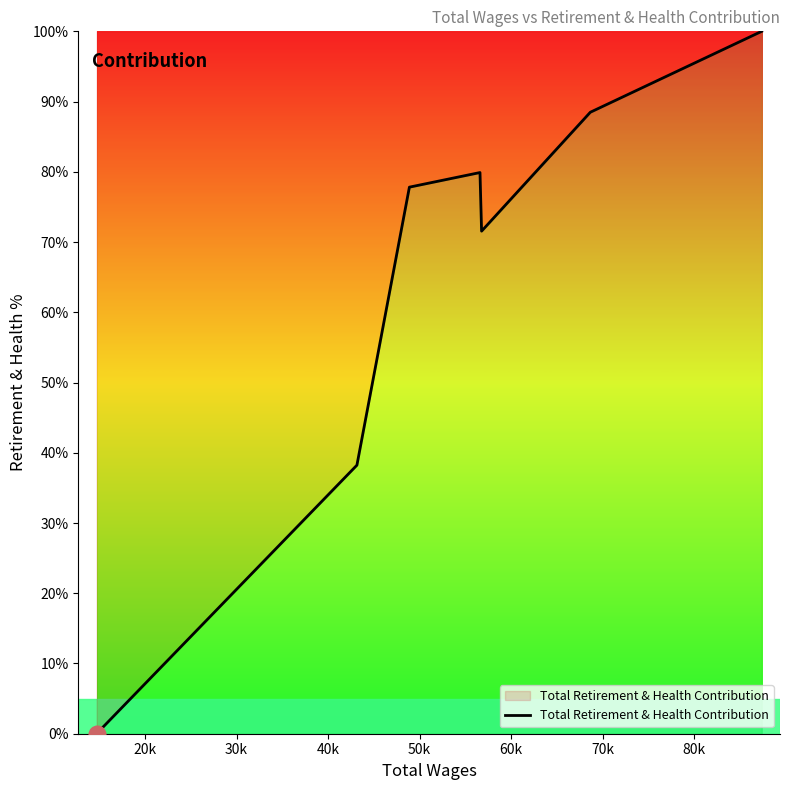

What is the greatest value displayed?

100.0